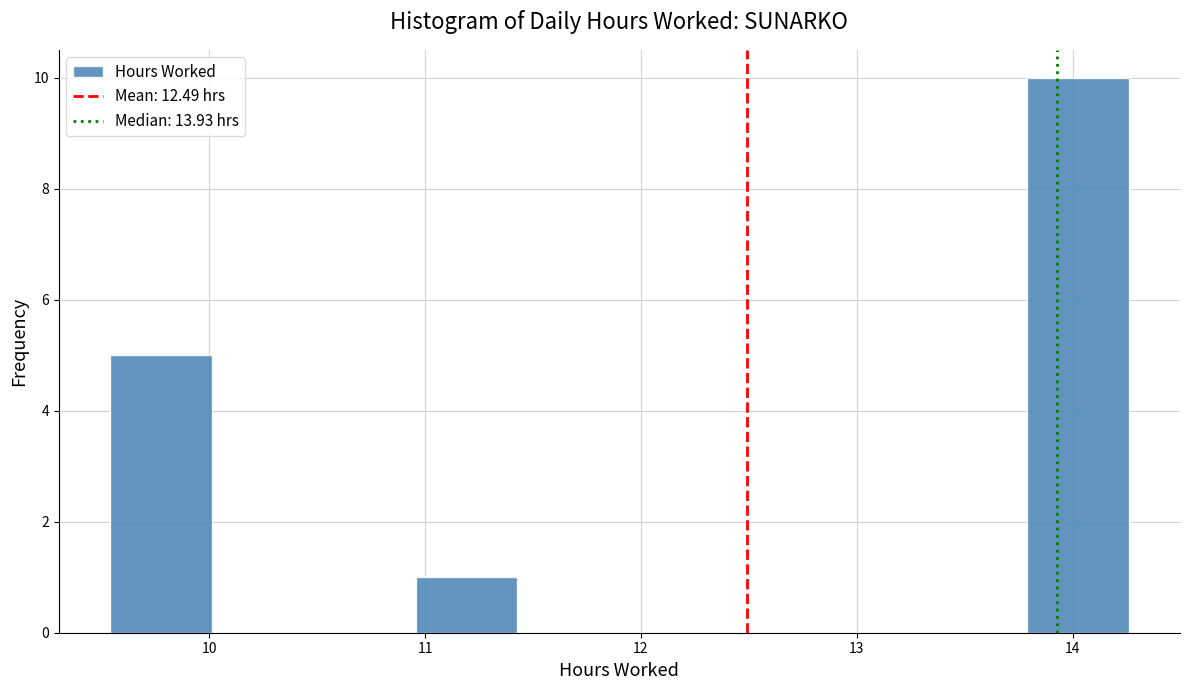

Which range on the x-axis has the tallest bar?

13.8 to 14.3